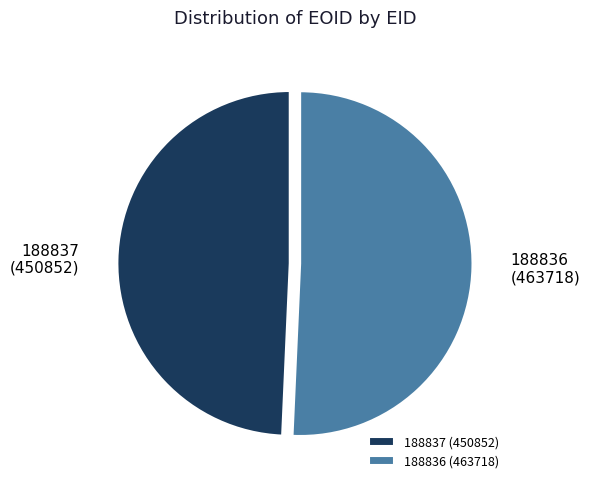

What is the ratio of the value at 188837 to the value at 188836?

1.0